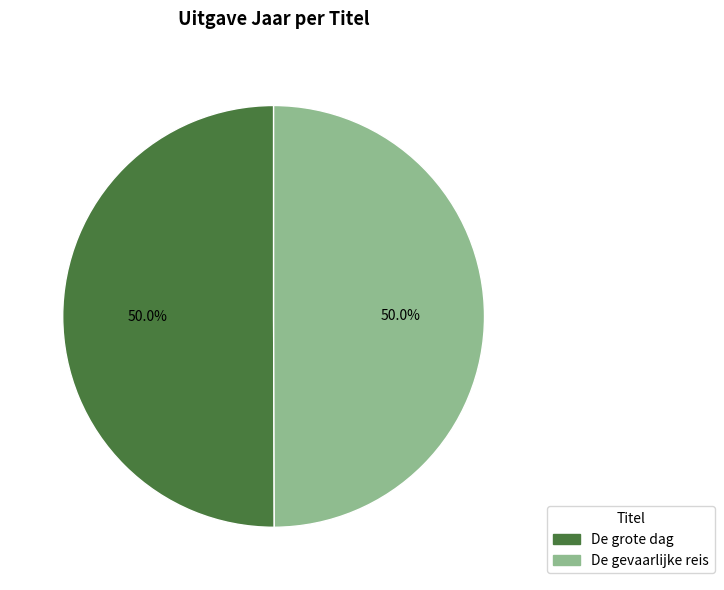

What percentage do De gevaarlijke reis and De grote dag together represent?

100.0%